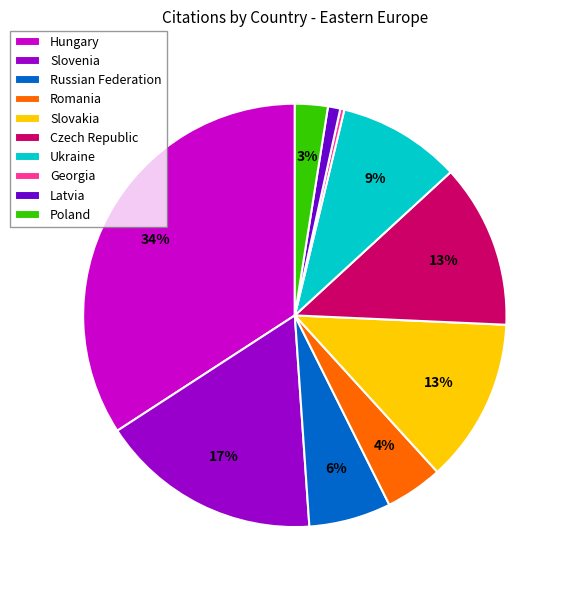

Count the number of slices in the pie.

10